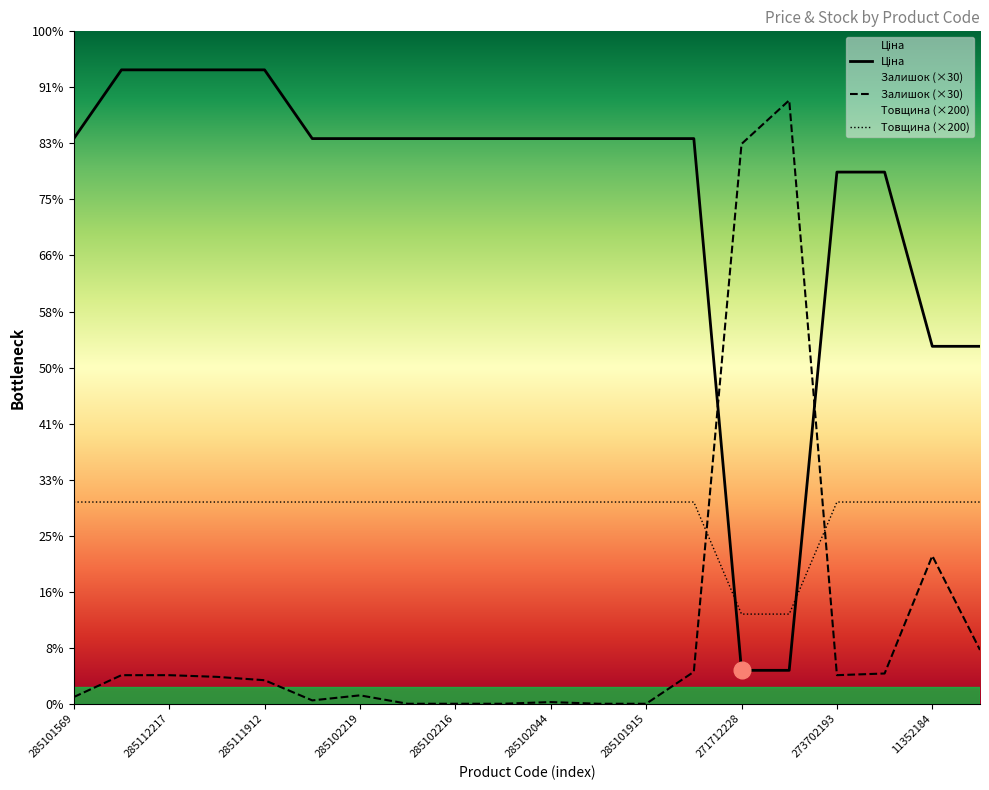

How many positive values does the Залишок series have?

15